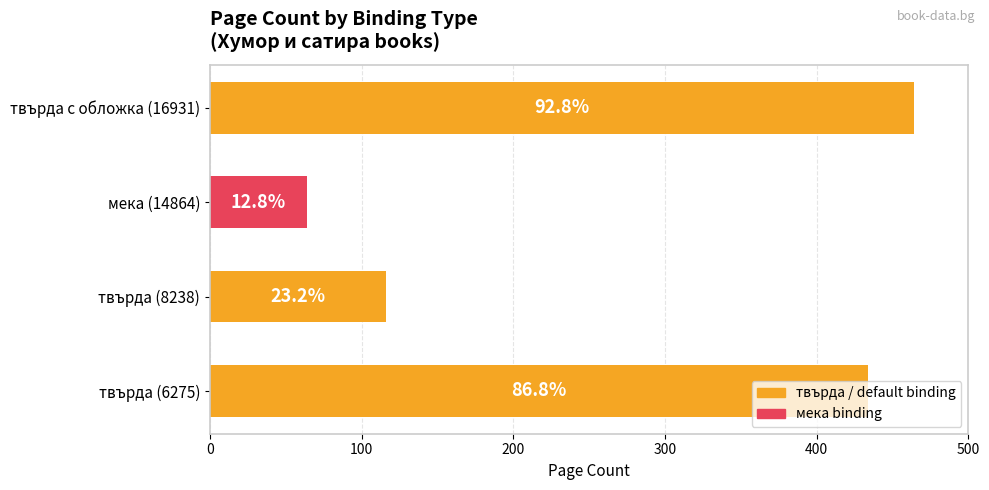

What is the sum of all values?

1078